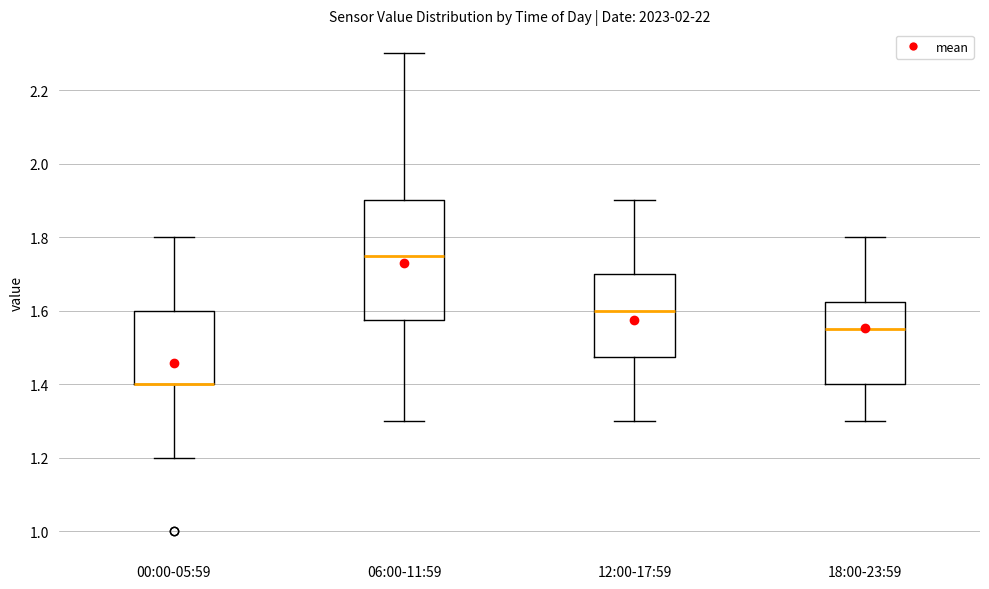

Which box is the tallest, from its lower edge to its upper edge?

06:00-11:59